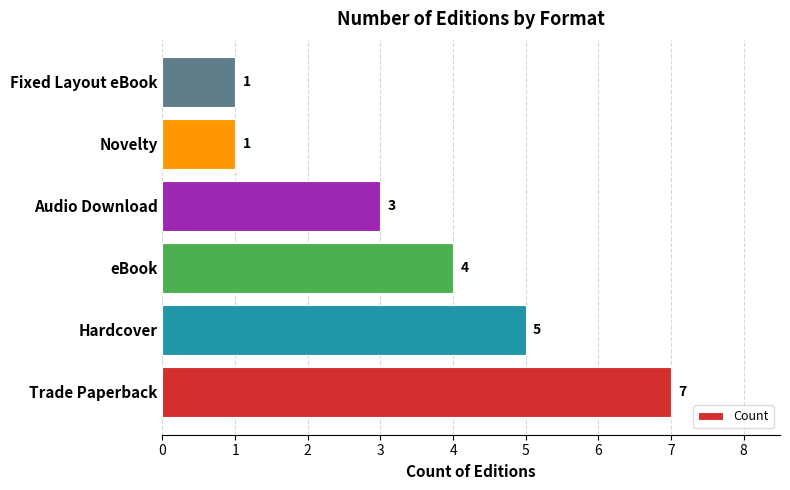

What is the change in value from eBook to Fixed Layout eBook?

-3